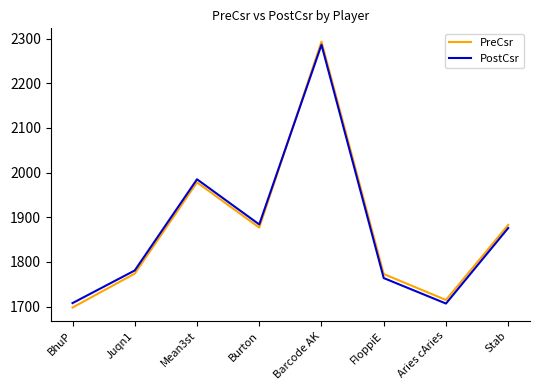

What is the average value of the PreCsr series?

1874